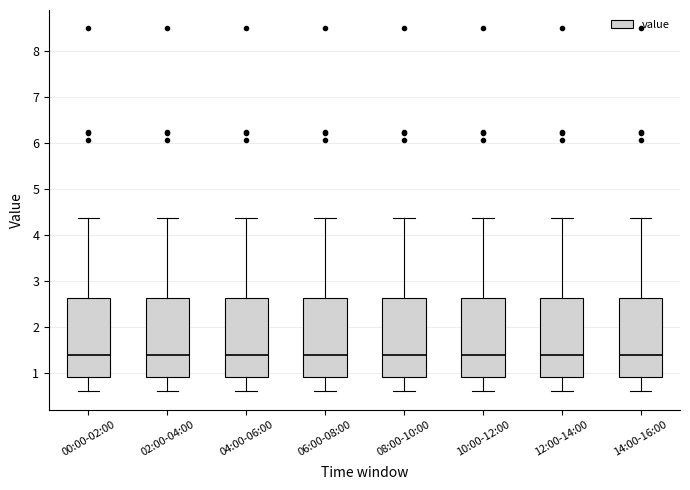

Reading left to right, read every box against the y-axis: the position of its median line, the range the box covers, and the ends of its whiskers. The values are not printed on the chart, so give them approximately, as read against the axis.

00:00-02:00: median 1.4, box 0.9 to 2.6, whiskers 0.6 to 4.4
02:00-04:00: median 1.4, box 0.9 to 2.6, whiskers 0.6 to 4.4
04:00-06:00: median 1.4, box 0.9 to 2.6, whiskers 0.6 to 4.4
06:00-08:00: median 1.4, box 0.9 to 2.6, whiskers 0.6 to 4.4
08:00-10:00: median 1.4, box 0.9 to 2.6, whiskers 0.6 to 4.4
10:00-12:00: median 1.4, box 0.9 to 2.6, whiskers 0.6 to 4.4
12:00-14:00: median 1.4, box 0.9 to 2.6, whiskers 0.6 to 4.4
14:00-16:00: median 1.4, box 0.9 to 2.6, whiskers 0.6 to 4.4